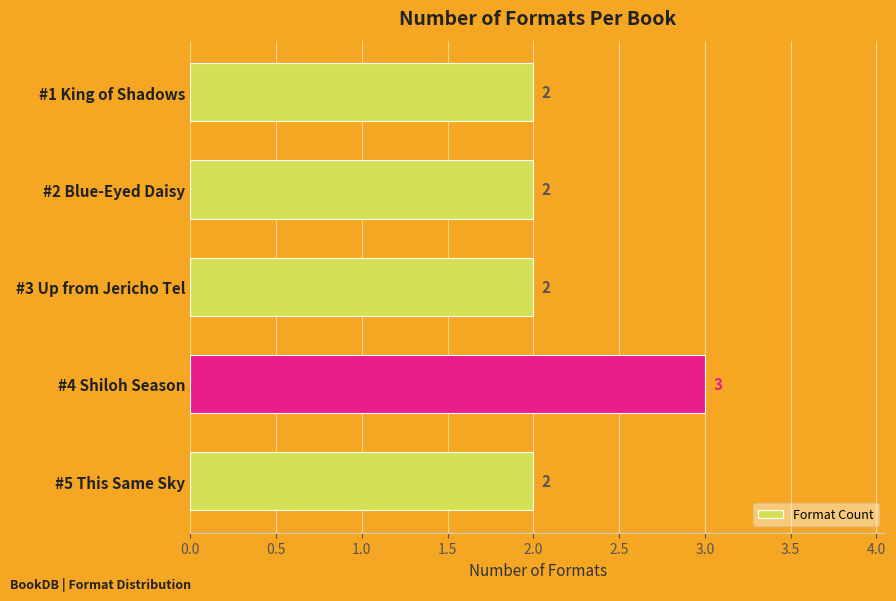

Which category has the highest value across all series?

#4 Shiloh Season